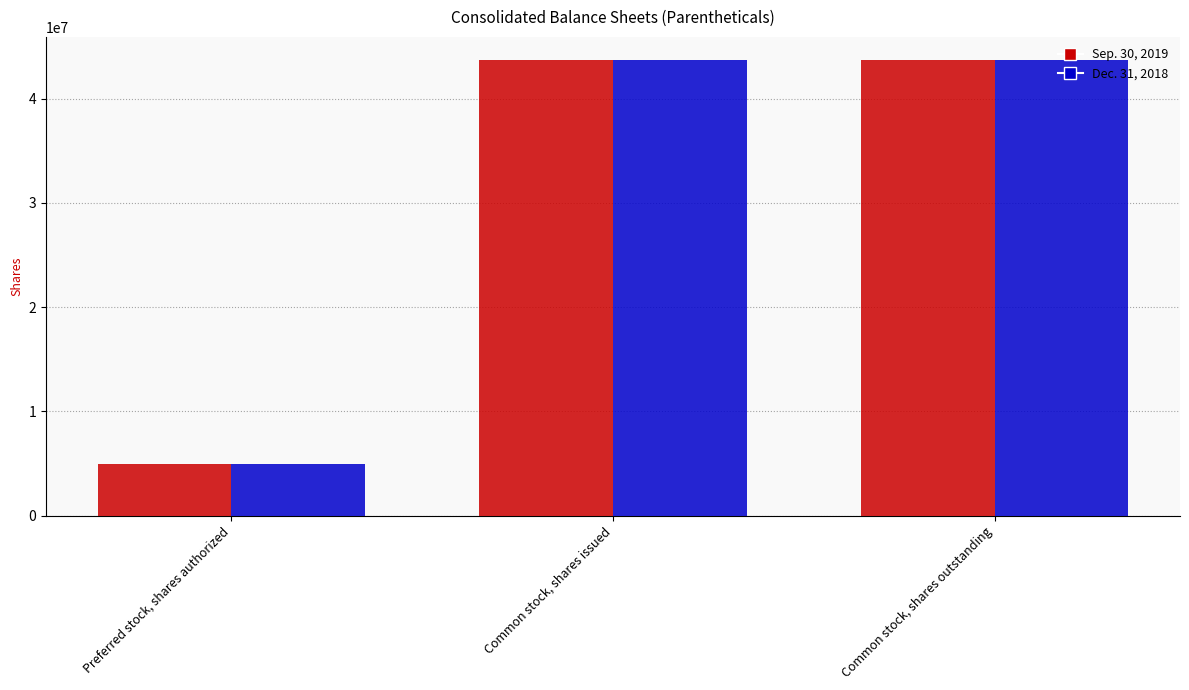

What is the label of the 1st bar from the right?

Common stock, shares outstanding